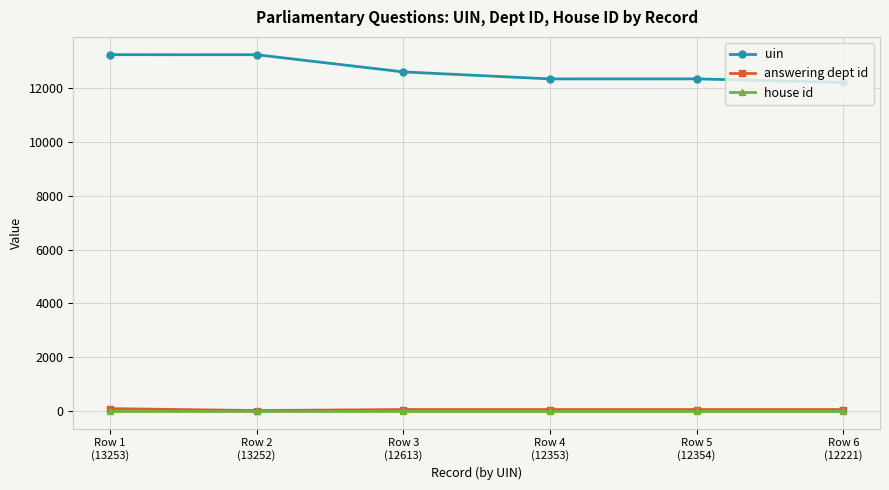

What is the spread (max minus min) of values at Row 4
(12353)?

12352